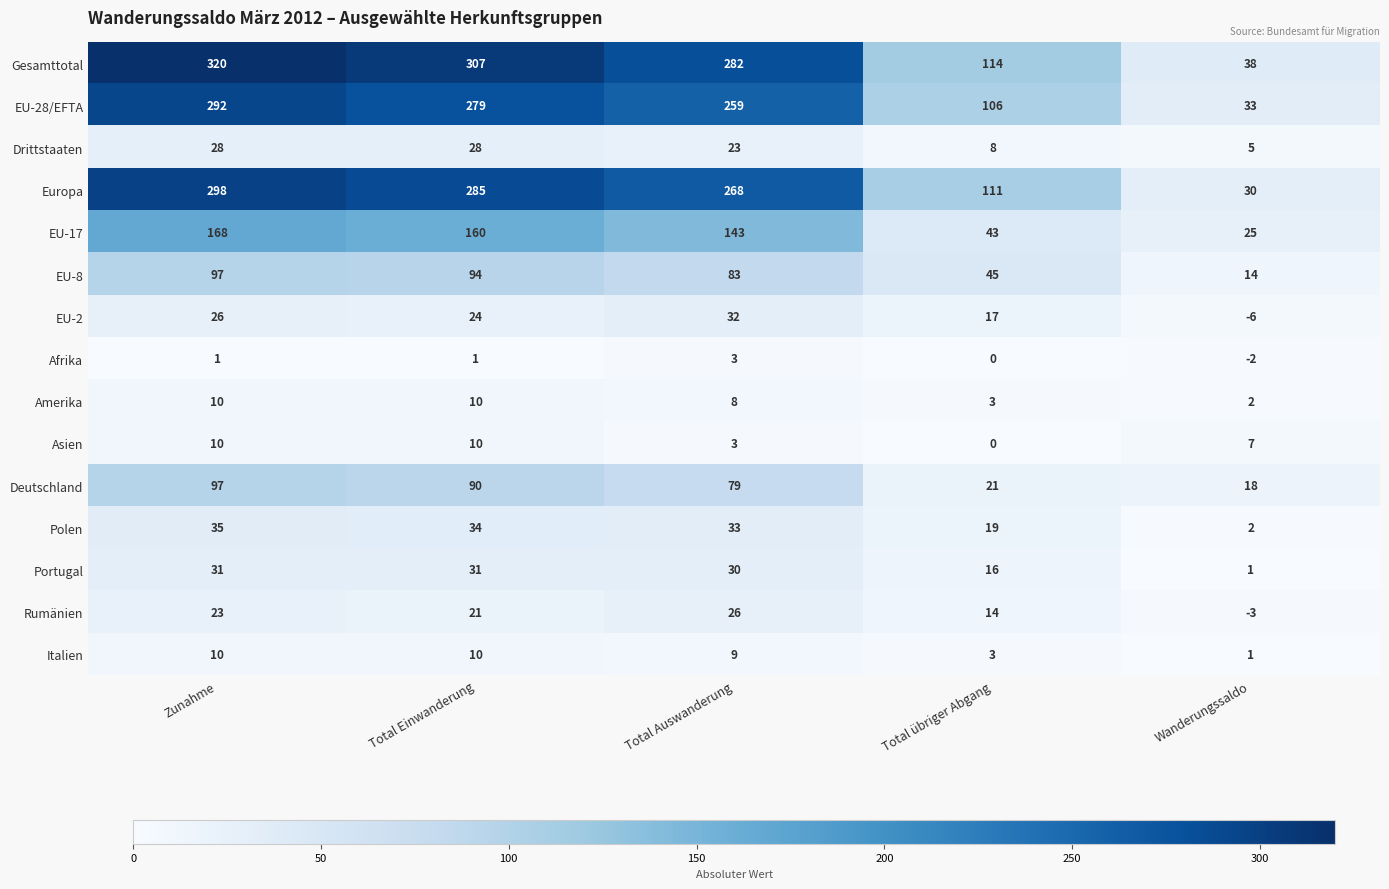

The EU-8 series shows 14 at Wanderungssaldo. True or false?

True